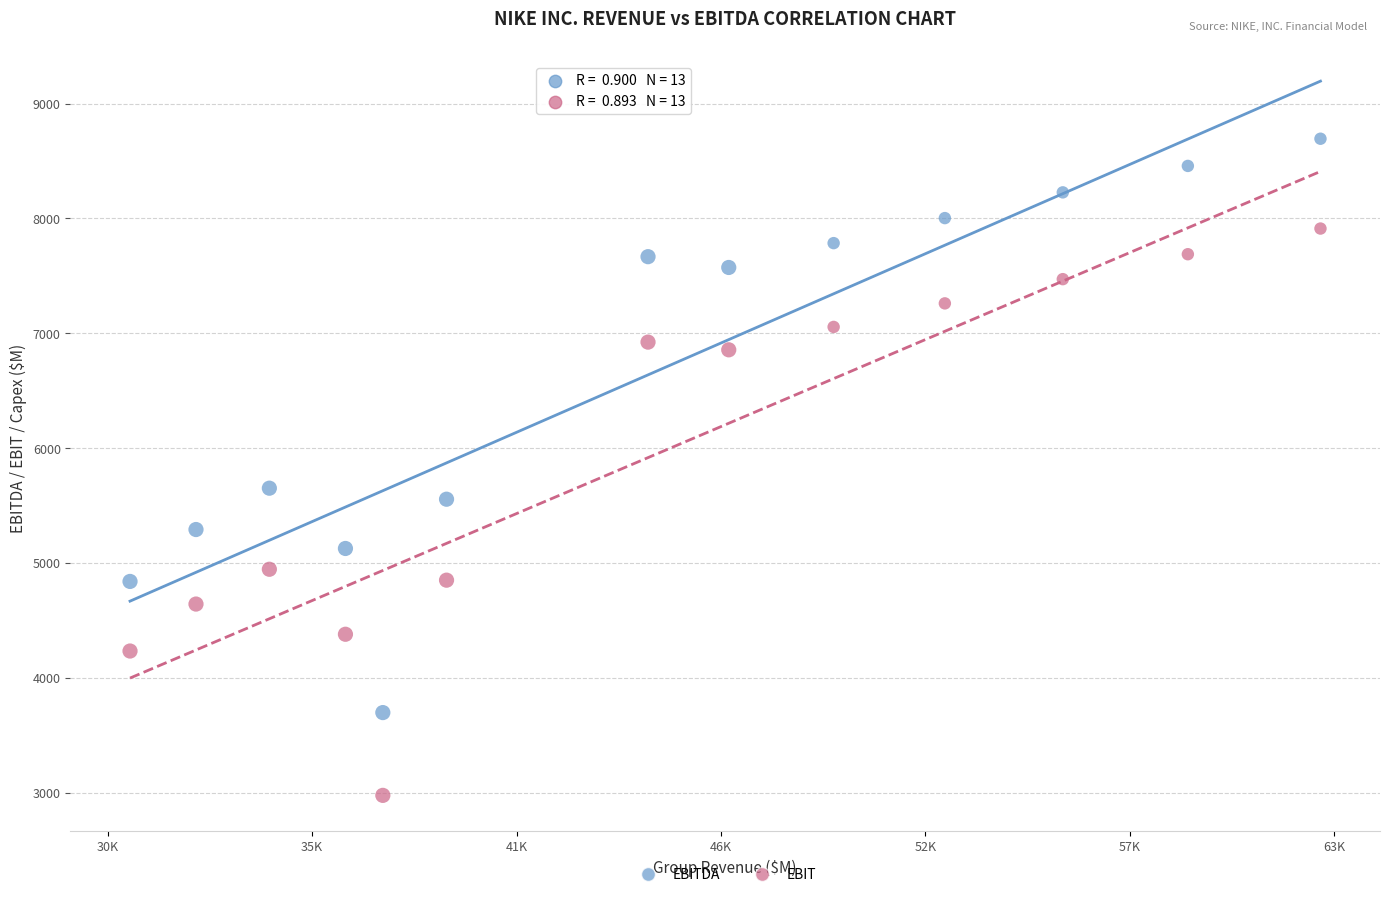

Which series has the widest spread of Y values?

EBITDA